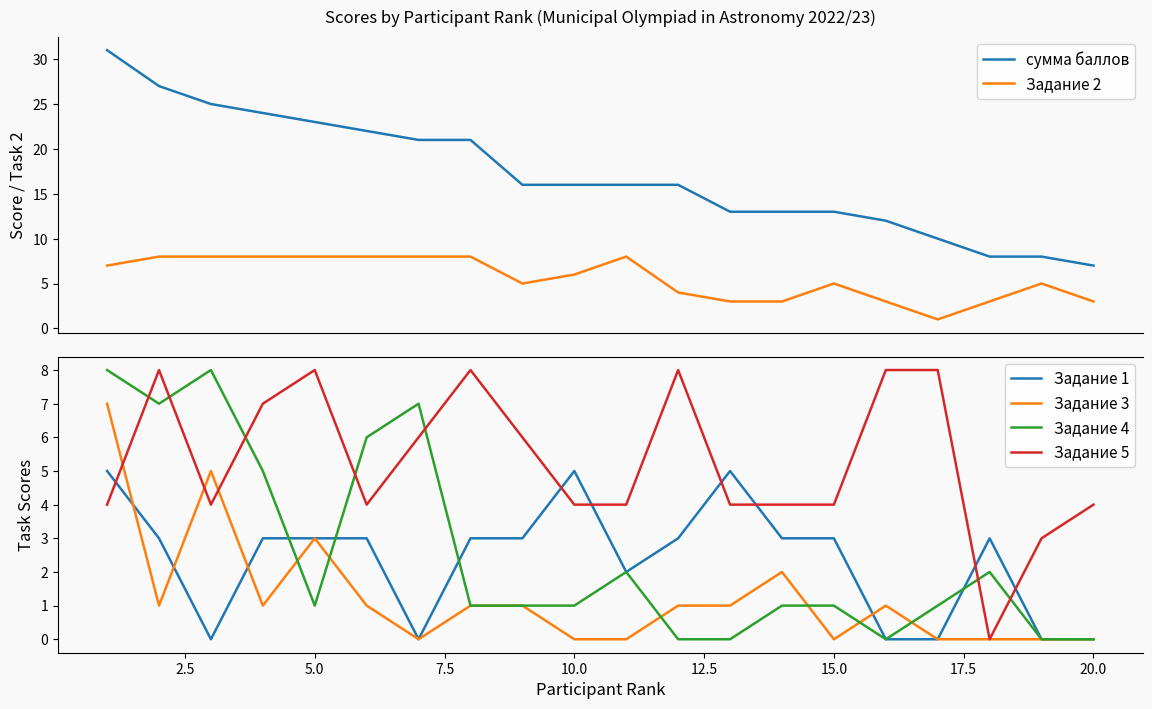

How many times do Задание 1 and Задание 4 cross each other?

4